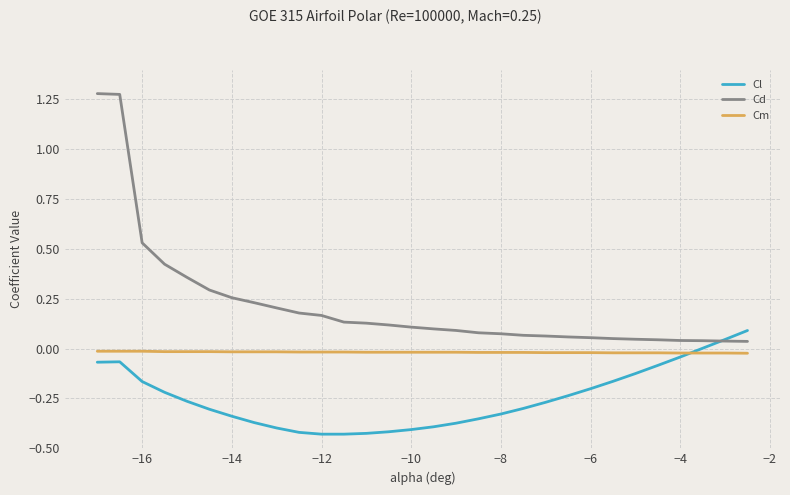

True or false: Cd and Cm intersect in this chart.

False